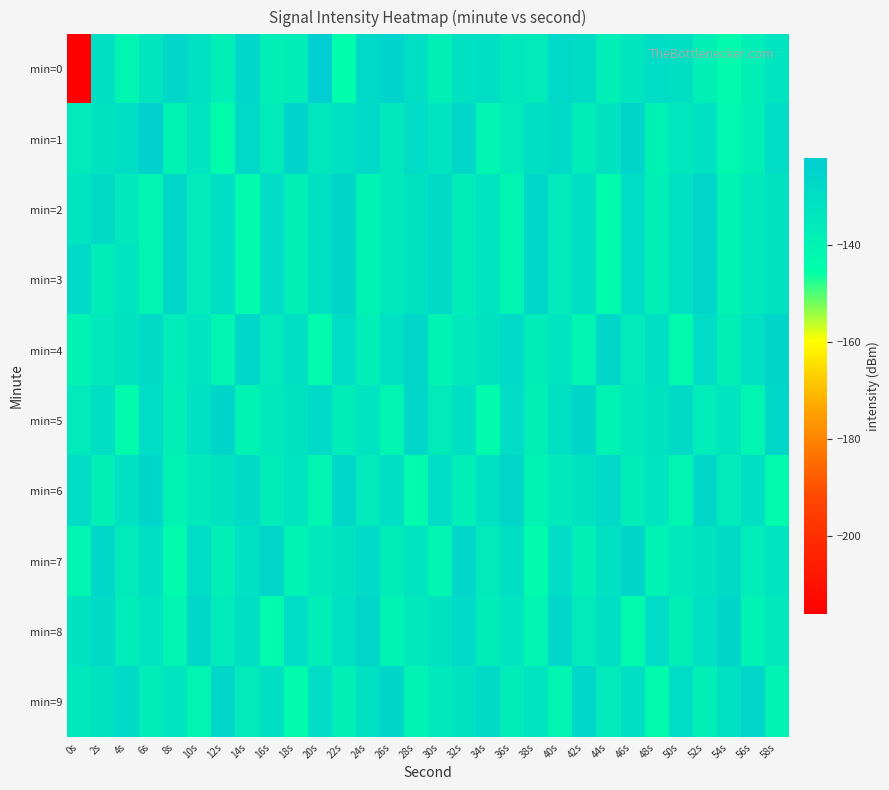

Which series has the widest spread of values?

min=0